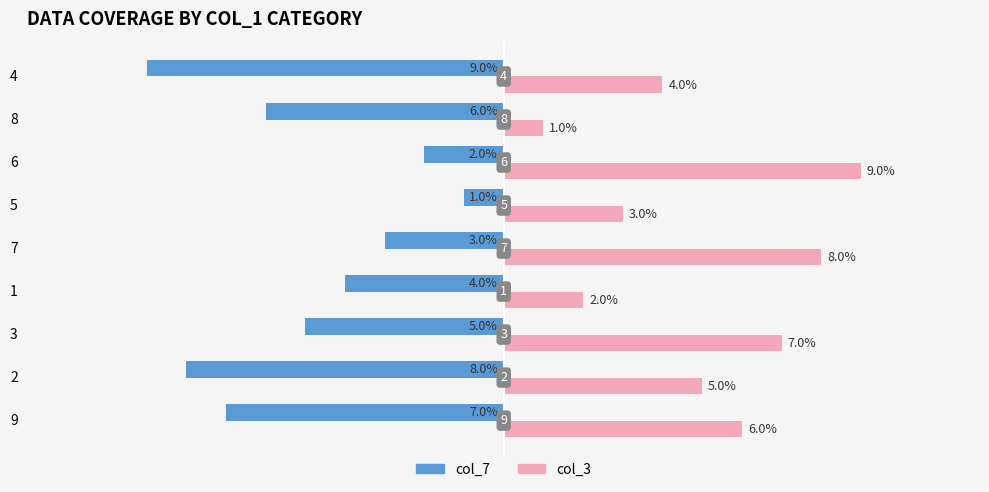

Between 5 and 8, which series saw the biggest shift?

col_7